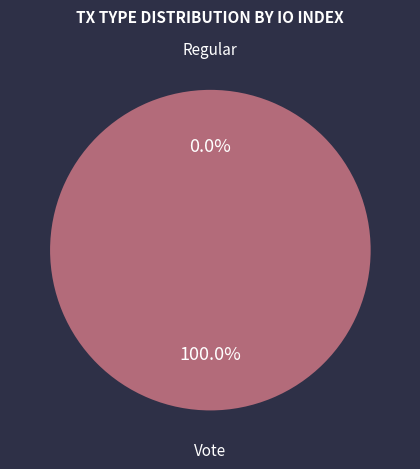

The Regular slice represents 11% of the pie. True or false?

False